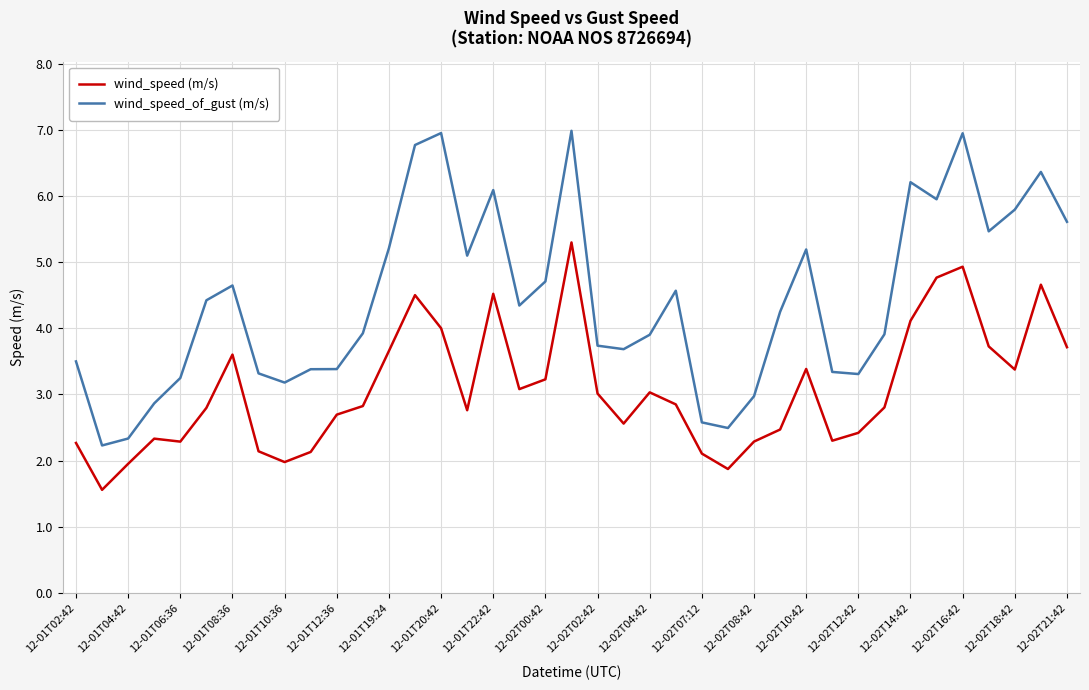

What is the difference between the maximum and minimum values in the wind_speed (m/s) series?

3.7